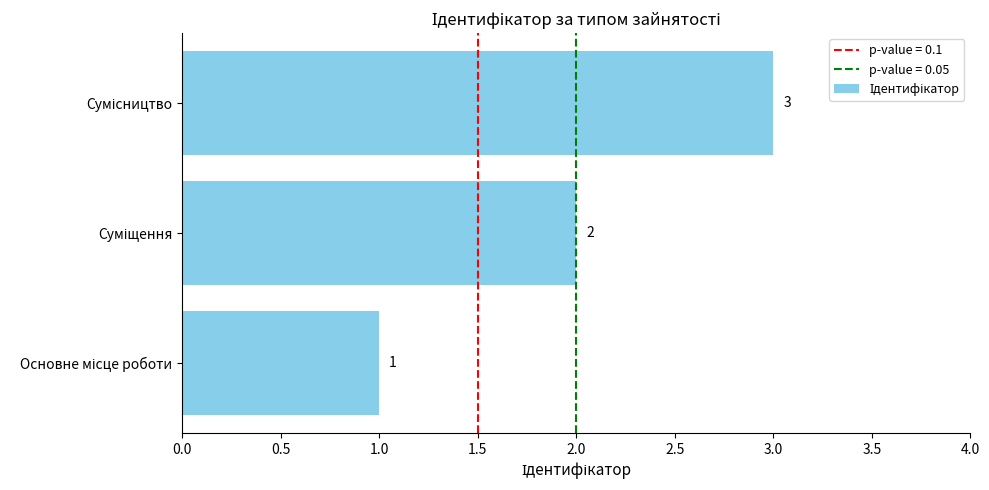

What is the sum of all values?

6